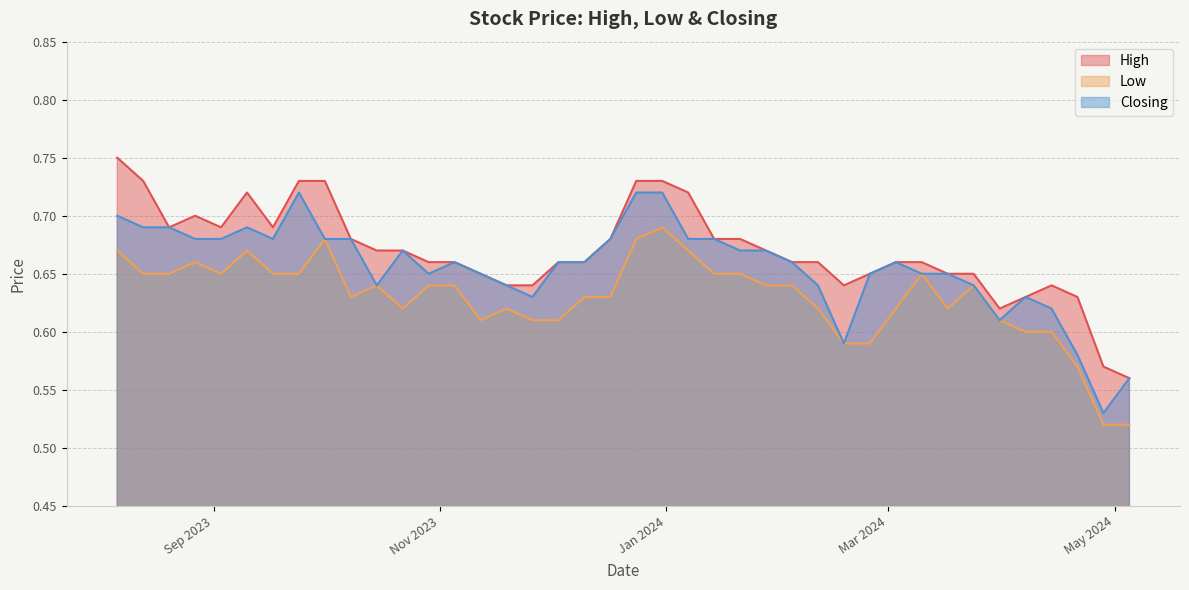

How many lines are shown in the chart?

3